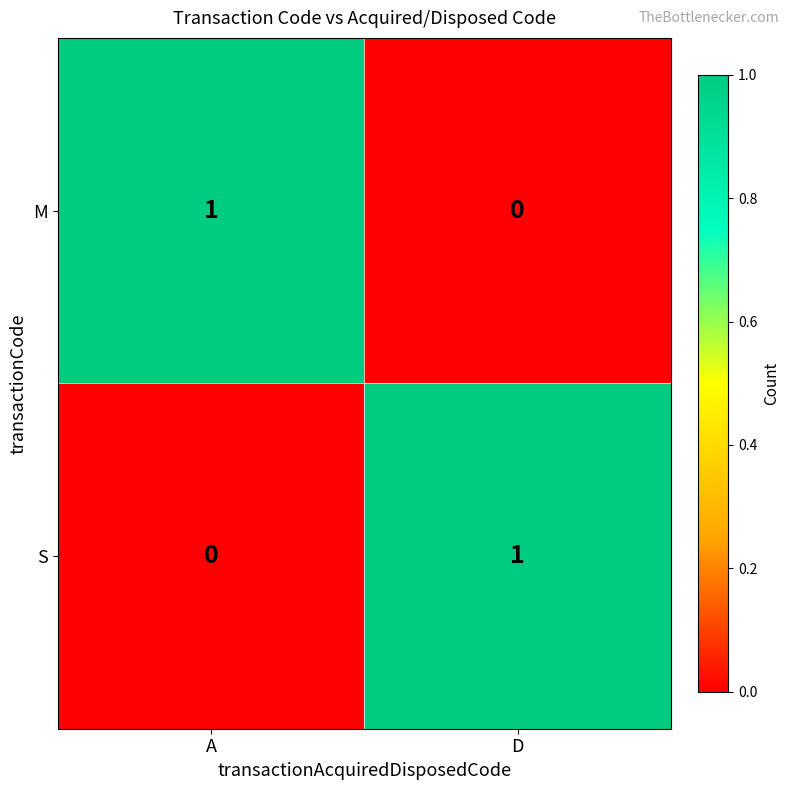

What is the total value across all series at A?

1